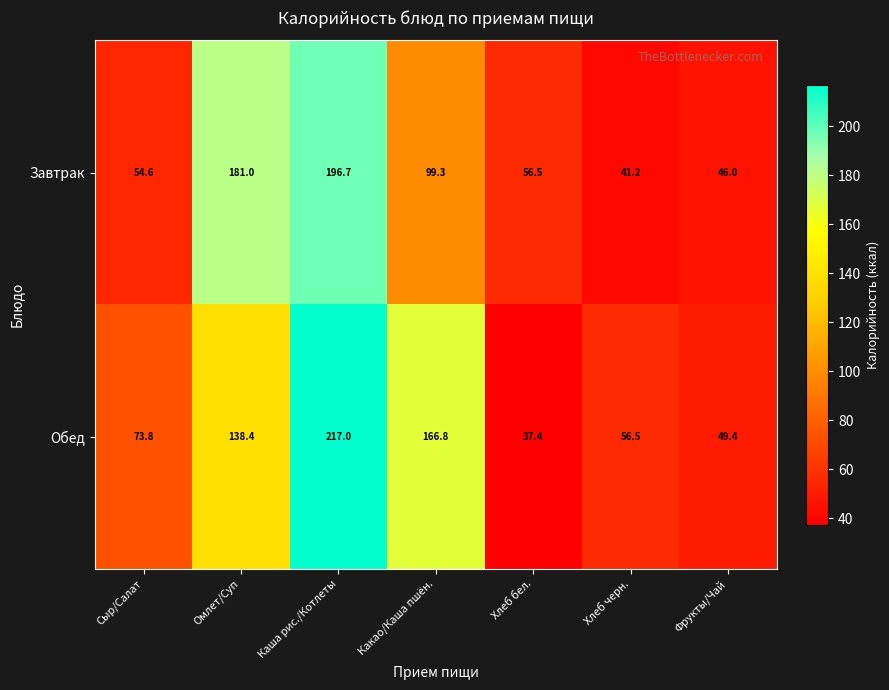

What is the total value across all series at Сыр/Салат?

128.4